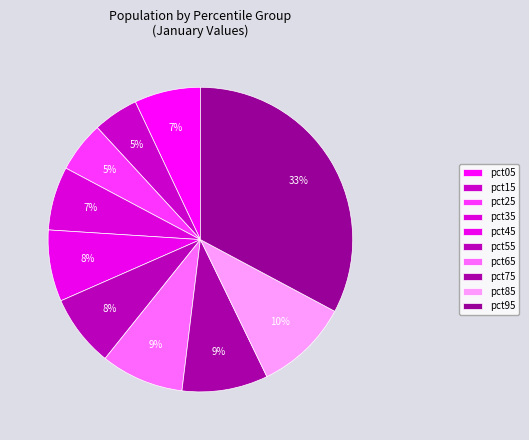

Does pct15 account for over 50% of the chart?

No